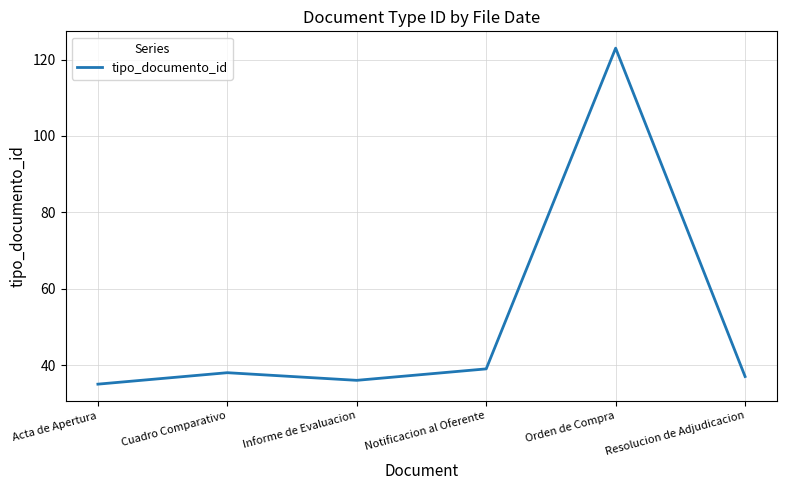

How many lines are shown in the chart?

1